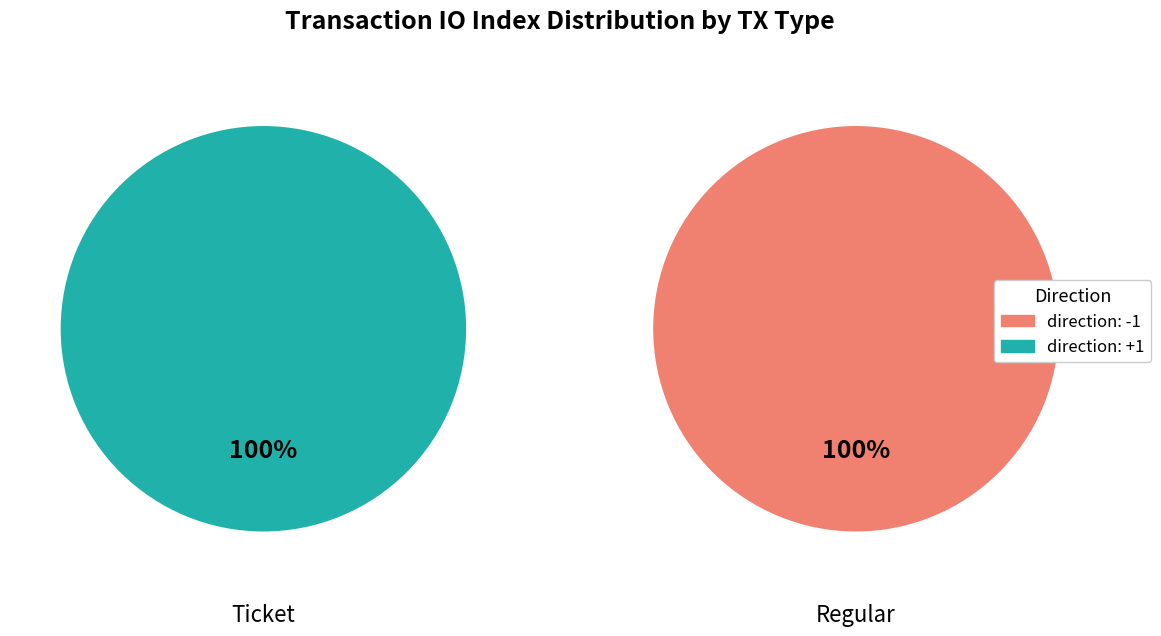

Which slice is the smallest?

Ticket